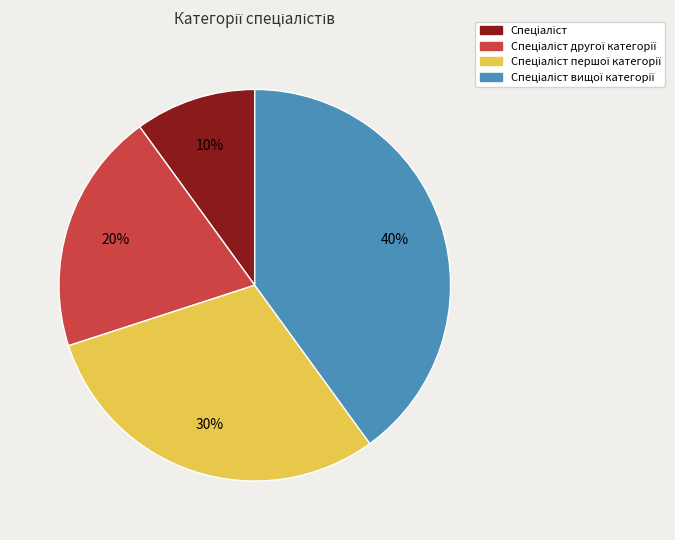

To the nearest percent, what is the difference between the largest and smallest slice percentages?

30%